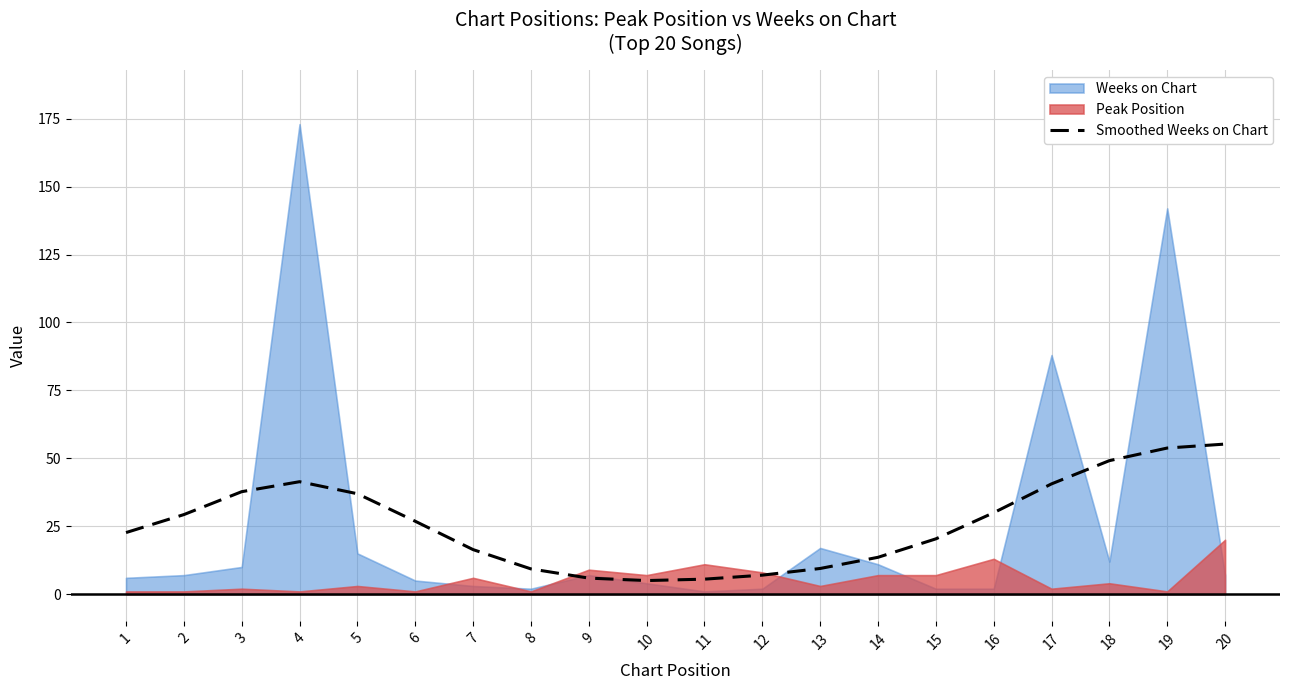

The value at 17 is 70.9. True or false?

False